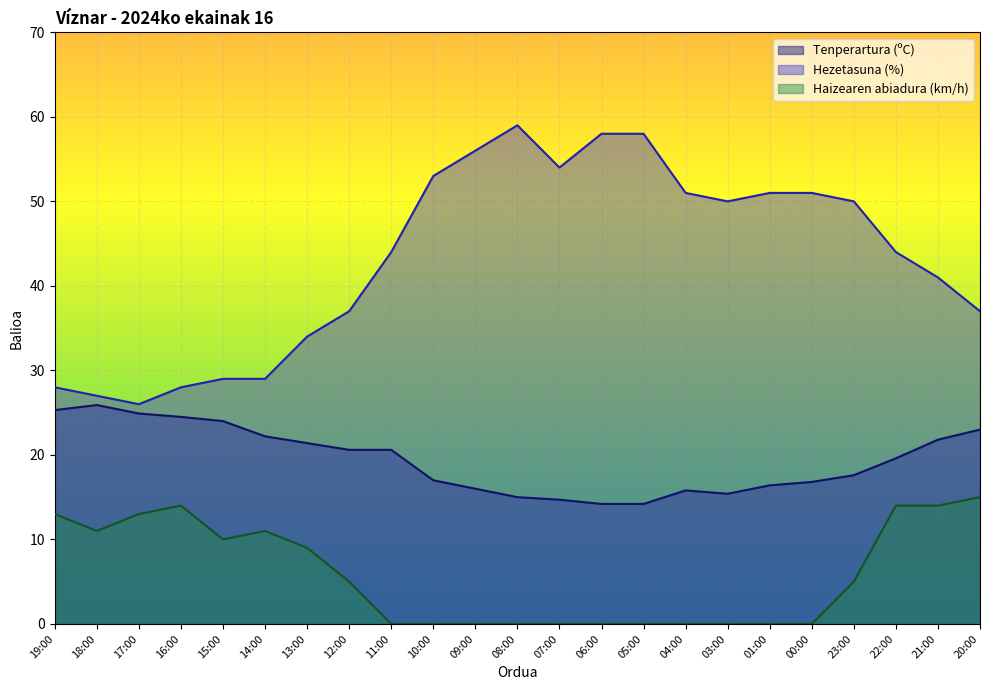

How many distinct data groups are displayed?

3